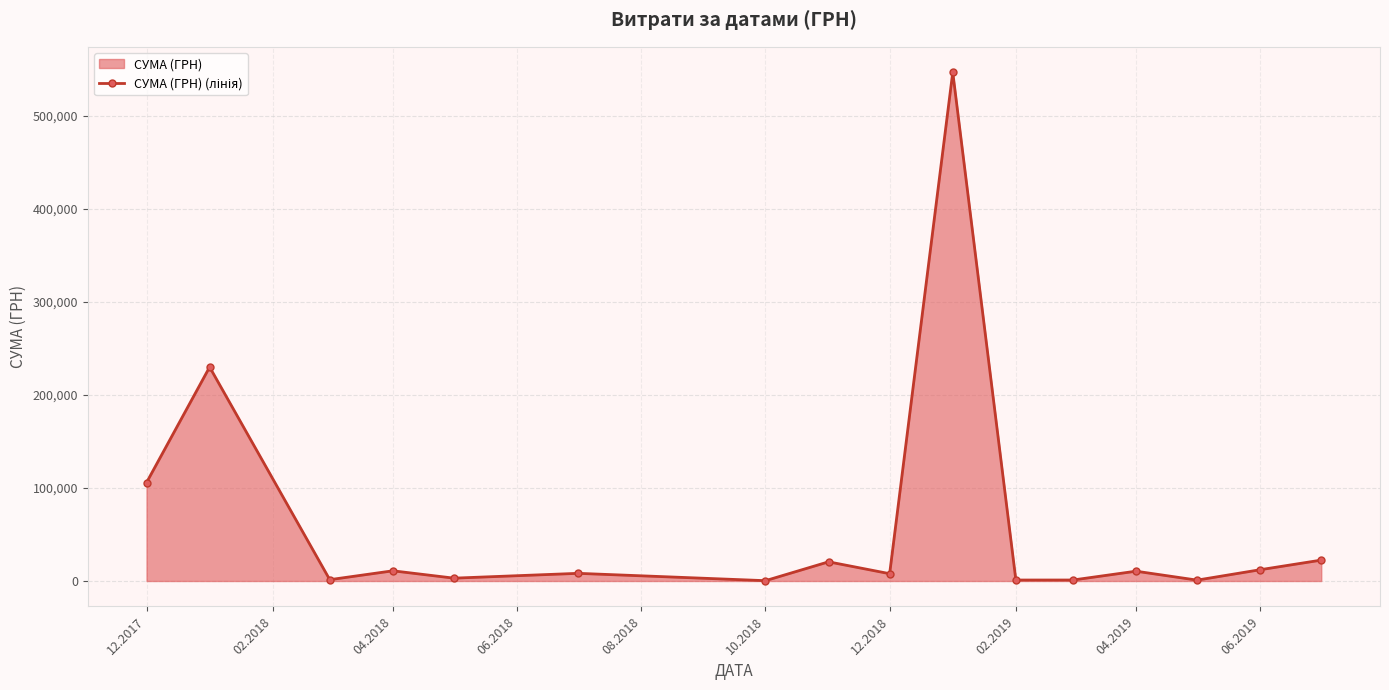

How many points are higher than both their immediate neighbors (excluding endpoints)?

6